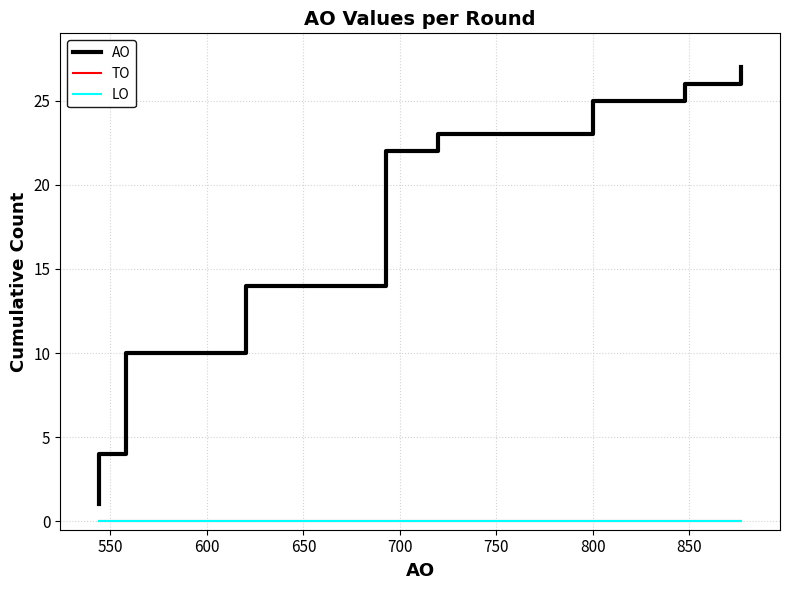

Reading left to right, list all the values displayed in this chart.

AO: 1	2	3	4	5	6	7	8	9	10	11	12	13	14	15	16	17	18	19	20	21	22	23	24	25	26	27
TO: 0	0	0	0	0	0	0	0	0	0	0	0	0	0	0	0	0	0	0	0	0	0	0	0	0	0	0
LO: 0	0	0	0	0	0	0	0	0	0	0	0	0	0	0	0	0	0	0	0	0	0	0	0	0	0	0